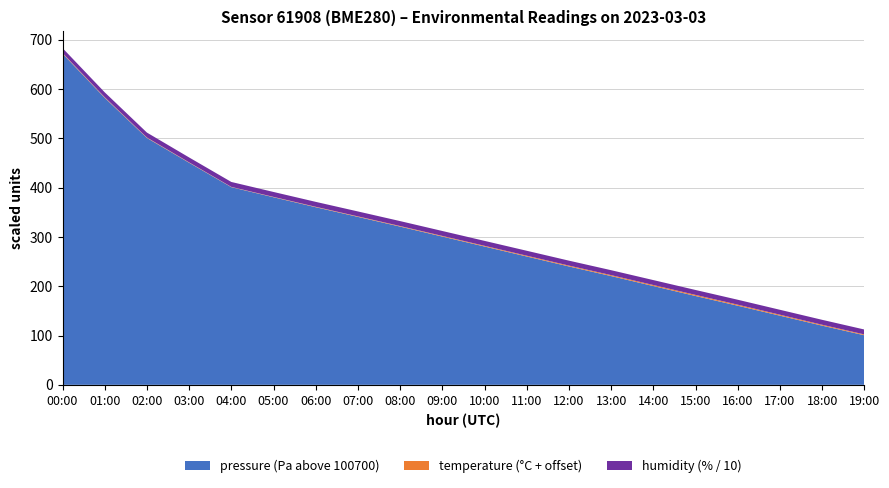

Reading left to right, list all the values displayed in this chart.

pressure: 00:00=101371.5	01:00=101281.9	02:00=101200.5	03:00=101150.2	04:00=101100.8	05:00=101080.3	06:00=101060.1	07:00=101040.5	08:00=101020.8	09:00=101000.6	10:00=100980.4	11:00=100960.2	12:00=100940.0	13:00=100920.5	14:00=100900.3	15:00=100880.1	16:00=100860.4	17:00=100840.2	18:00=100820.0	19:00=100800.5
temperature: 00:00=-0.7	01:00=-0.9	02:00=-1.1	03:00=-1.3	04:00=-1.5	05:00=-1.3	06:00=-1.1	07:00=-1.0	08:00=-0.8	09:00=-0.7	10:00=-0.6	11:00=-0.4	12:00=-0.2	13:00=-0.1	14:00=0.1	15:00=0.2	16:00=0.1	17:00=-0.1	18:00=-0.2	19:00=-0.3
humidity: 00:00=100.0	01:00=100.0	02:00=100.0	03:00=100.0	04:00=100.0	05:00=100.0	06:00=100.0	07:00=100.0	08:00=100.0	09:00=100.0	10:00=100.0	11:00=100.0	12:00=100.0	13:00=100.0	14:00=100.0	15:00=100.0	16:00=100.0	17:00=100.0	18:00=100.0	19:00=100.0